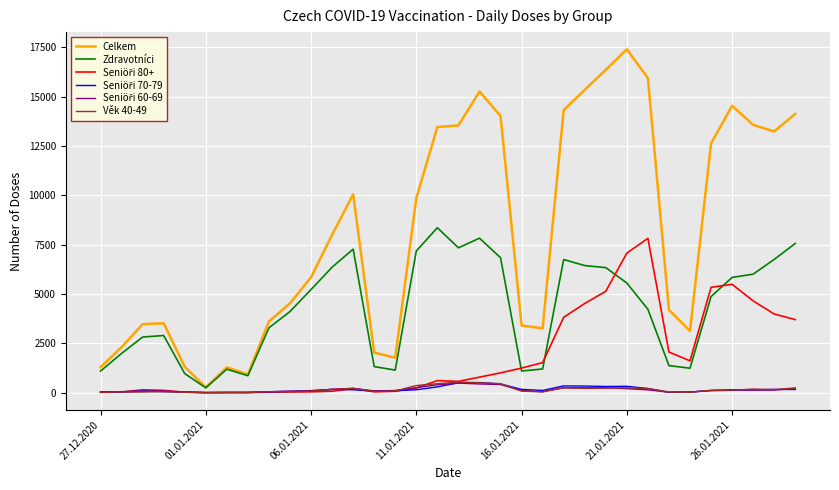

What is the greatest value displayed?

17397